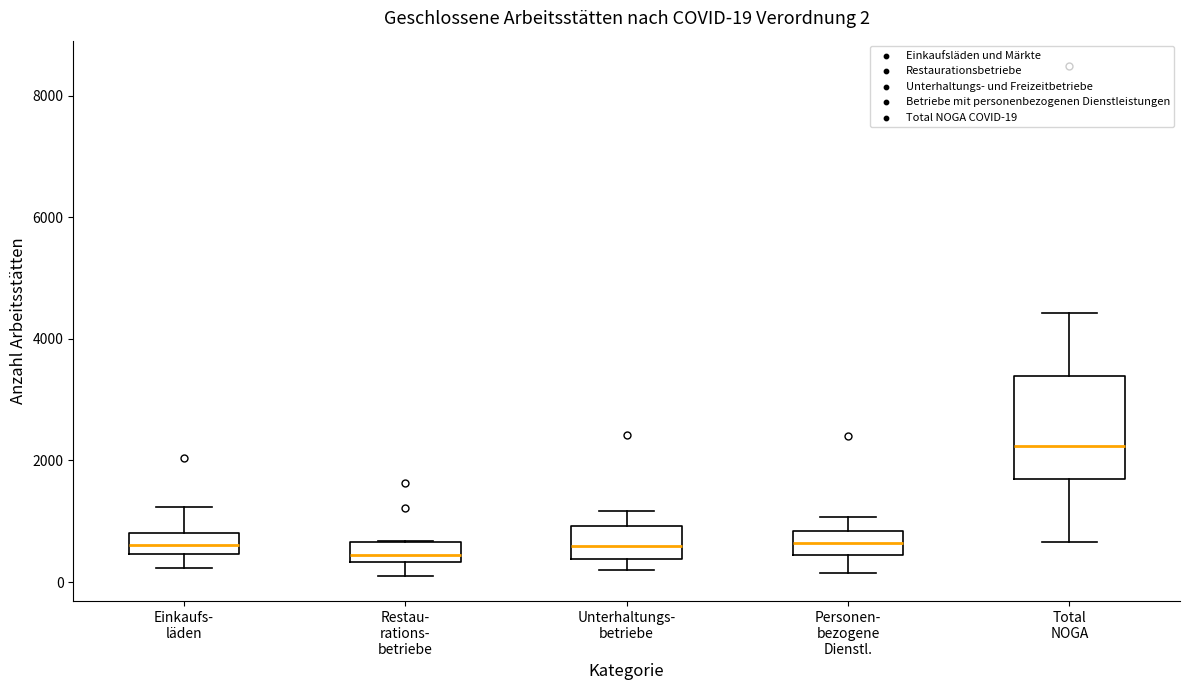

Comparing the boxes themselves (not the whiskers), which one is the tallest?

Total NOGA